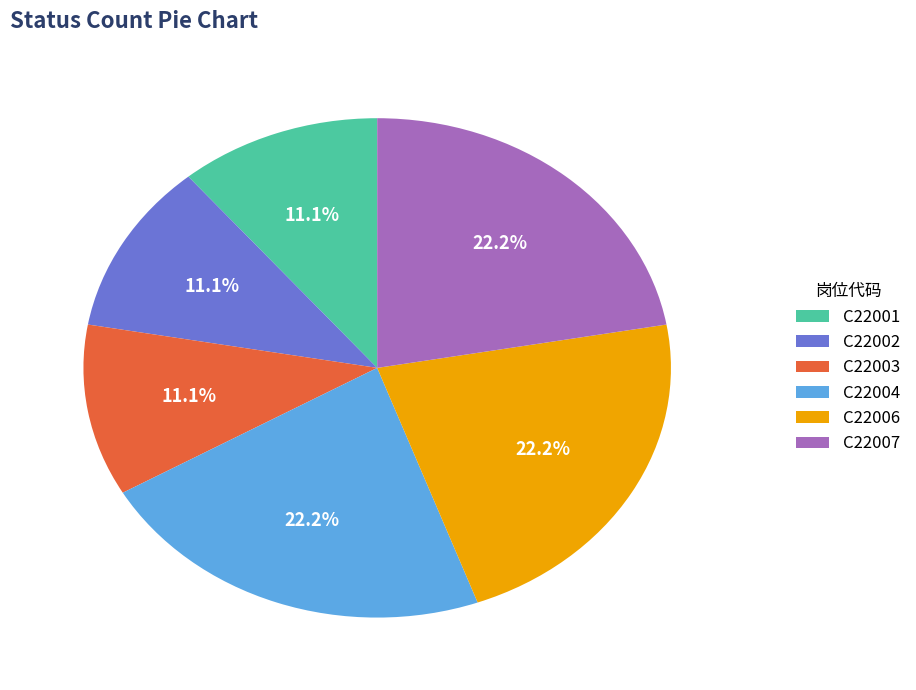

To the nearest percent, what is the difference between the largest and smallest slice percentages?

11%